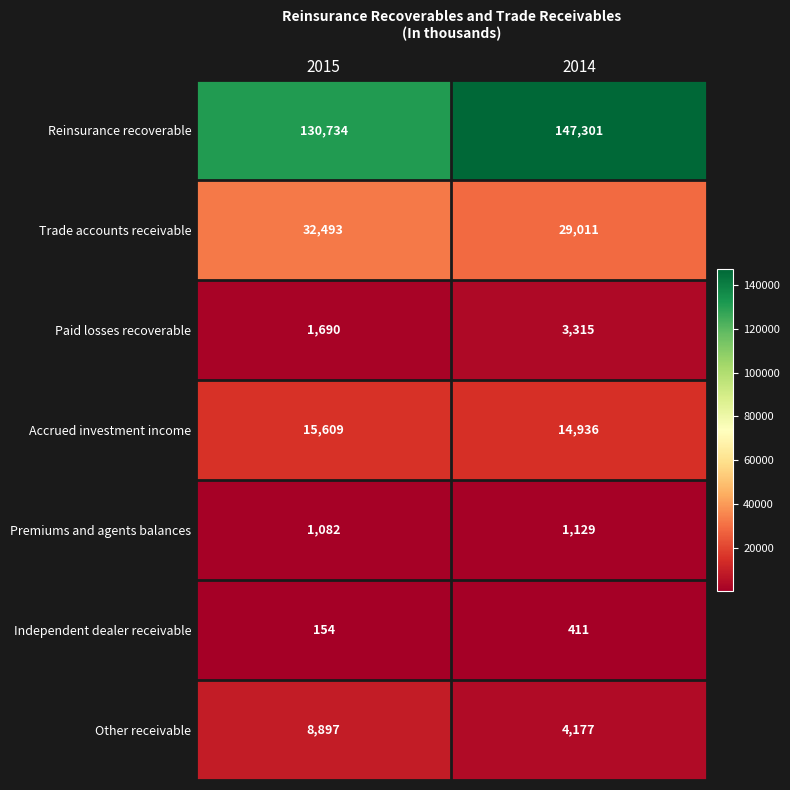

The Independent dealer receivable series shows 675 at 2014. True or false?

False